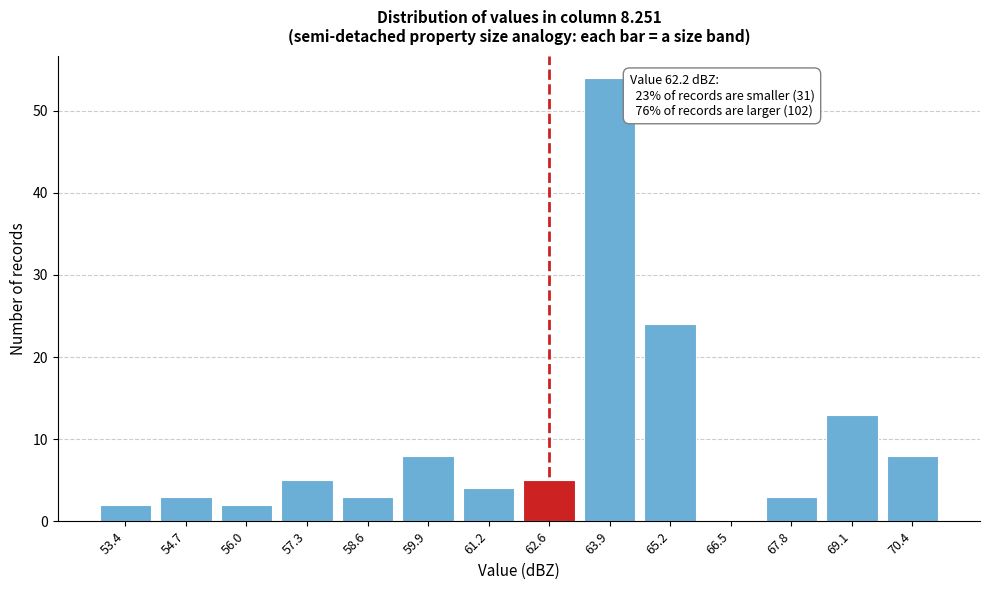

Reading left to right, what are all the values shown in this chart?

53.4=2	54.7=3	56.0=2	57.3=5	58.6=3	59.9=8	61.2=4	62.6=5	63.9=54	65.2=24	66.5=0	67.8=3	69.1=13	70.4=8